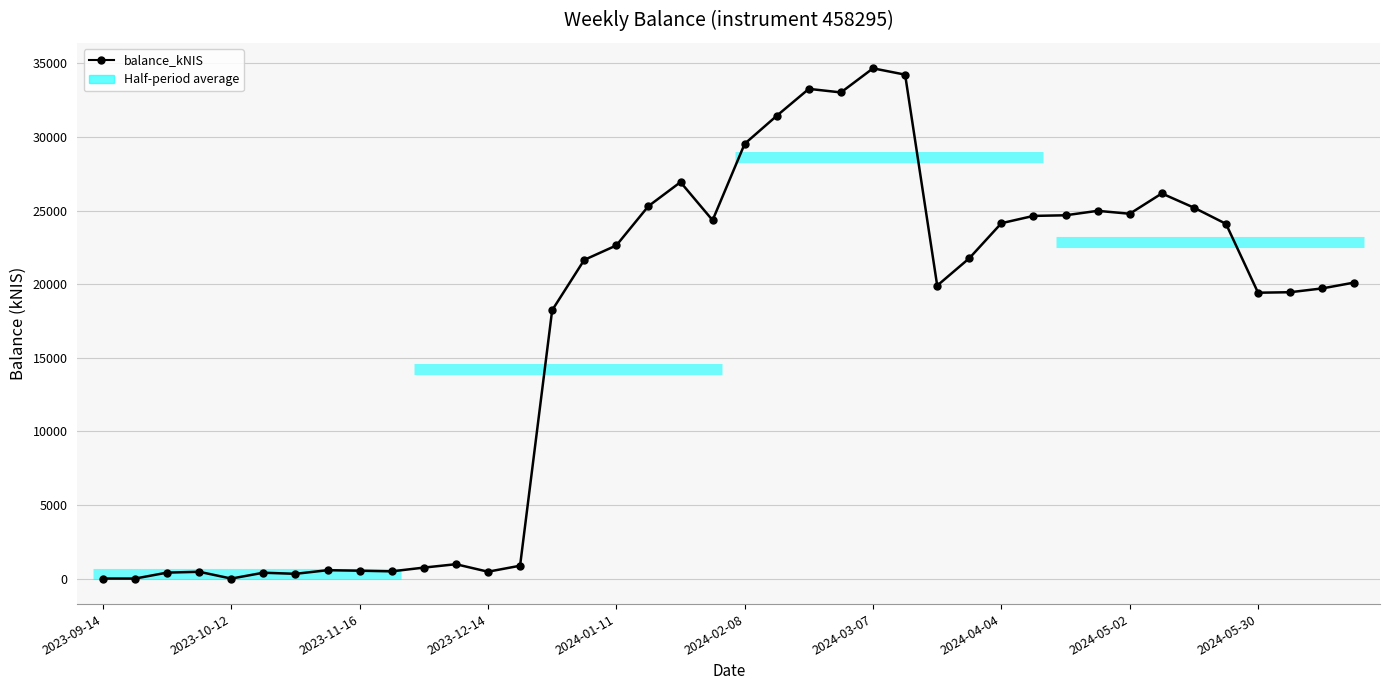

Between 2024-06-20 and 2024-02-29, which is larger?

2024-02-29